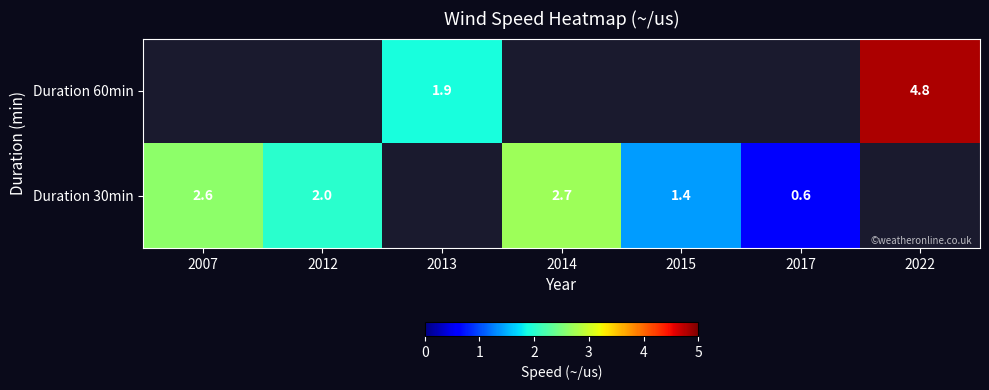

True or false: Duration 30min has a value of 0.8 at 2017.

False